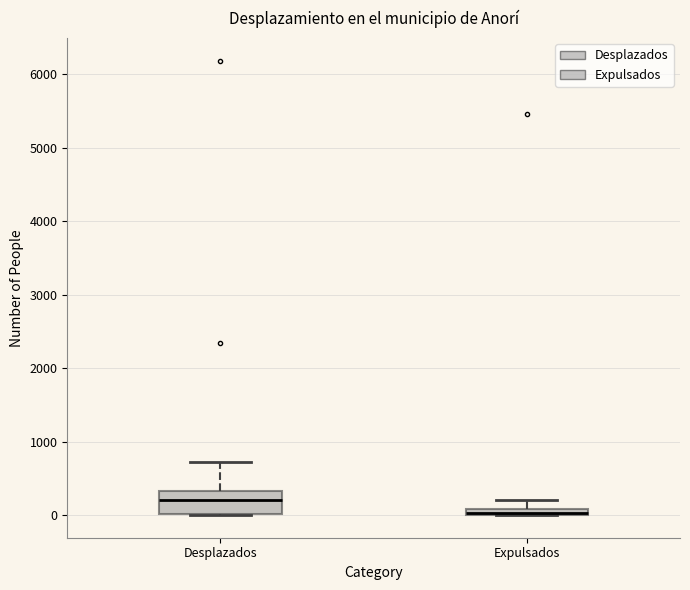

Where does the upper whisker of the box for Desplazados end on the y-axis? The values are not printed on the chart, so give them approximately, as read against the axis.

700